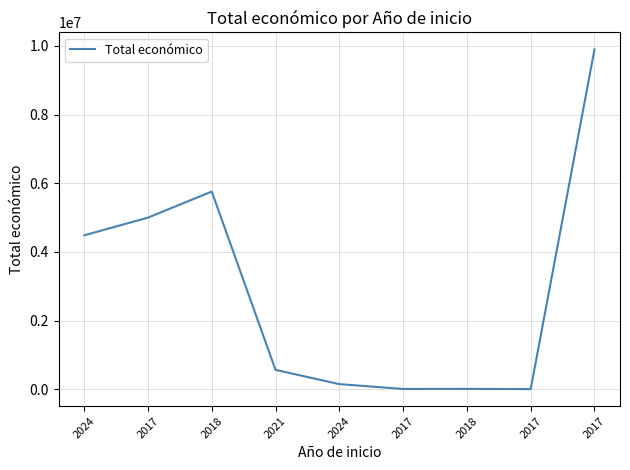

Does the chart display data point markers on the line(s)?

No